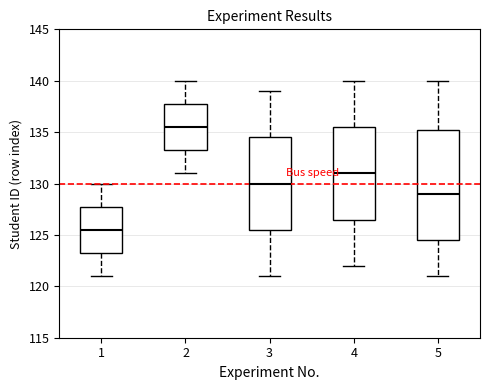

Reading left to right, read every box against the y-axis: the position of its median line, the range the box covers, and the ends of its whiskers. The values are not printed on the chart, so give them approximately, as read against the axis.

1: median 125.5, box 123.5 to 128.0, whiskers 121.0 to 130.0
2: median 135.5, box 133.5 to 138.0, whiskers 131.0 to 140.0
3: median 130.0, box 125.5 to 134.5, whiskers 121.0 to 139.0
4: median 131.0, box 126.5 to 135.5, whiskers 122.0 to 140.0
5: median 129.0, box 124.5 to 135.5, whiskers 121.0 to 140.0